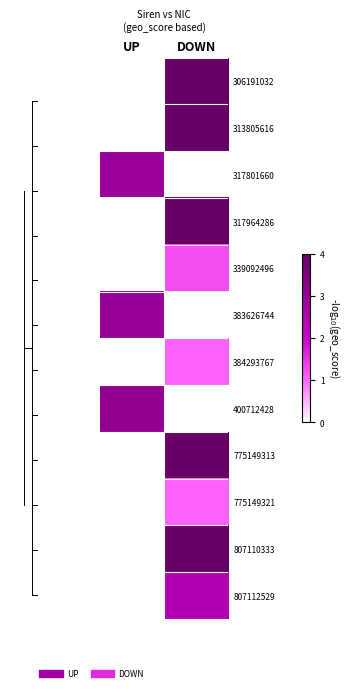

Which category has the lowest value across all series?

UP